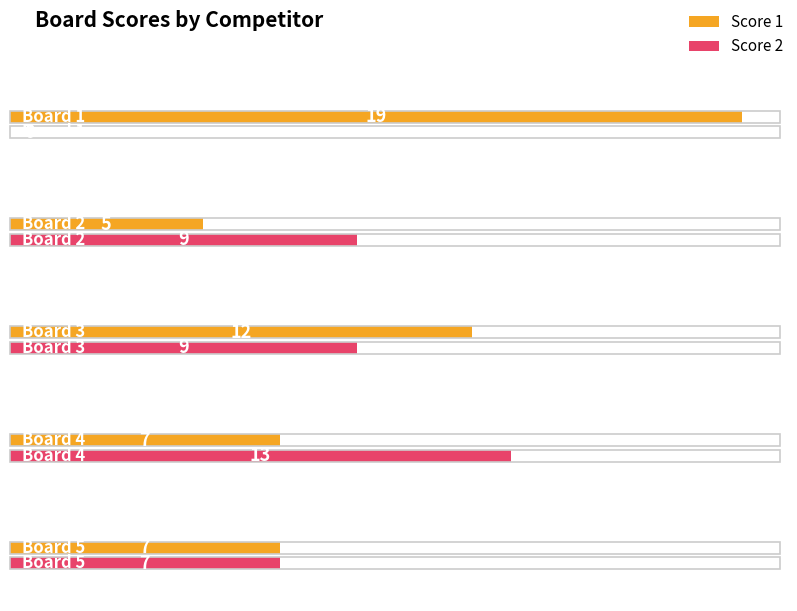

Reading left to right, transcribe all the data shown in this chart.

Score 1: Board 1=19	Board 2=5	Board 3=12	Board 4=7	Board 5=7
Score 2: Board 1=0	Board 2=9	Board 3=9	Board 4=13	Board 5=7